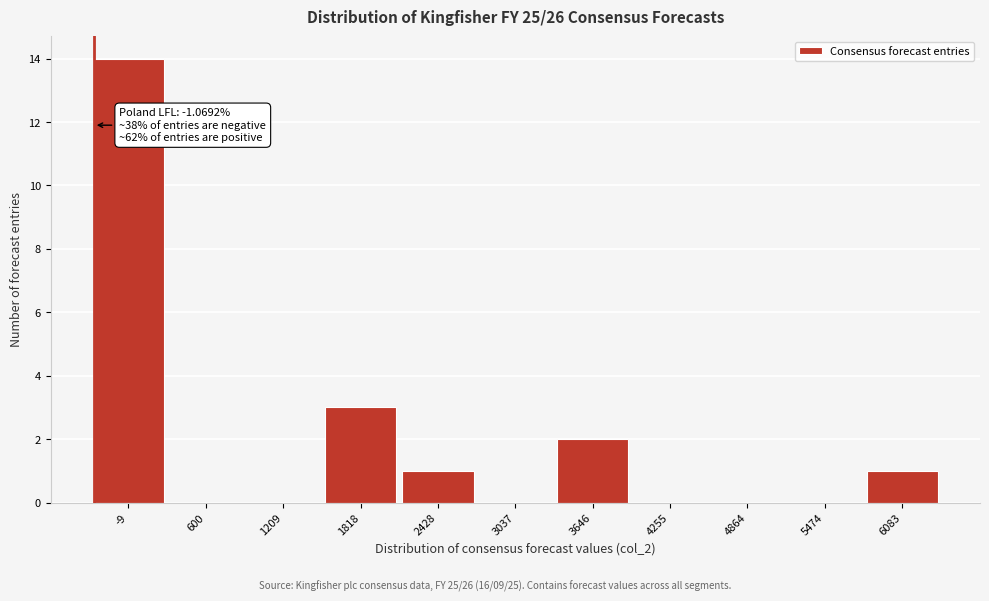

Reading left to right, what are all the values shown in this chart?

-9=14	600=0	1209=0	1818=3	2428=1	3037=0	3646=2	4255=0	4864=0	5474=0	6083=1